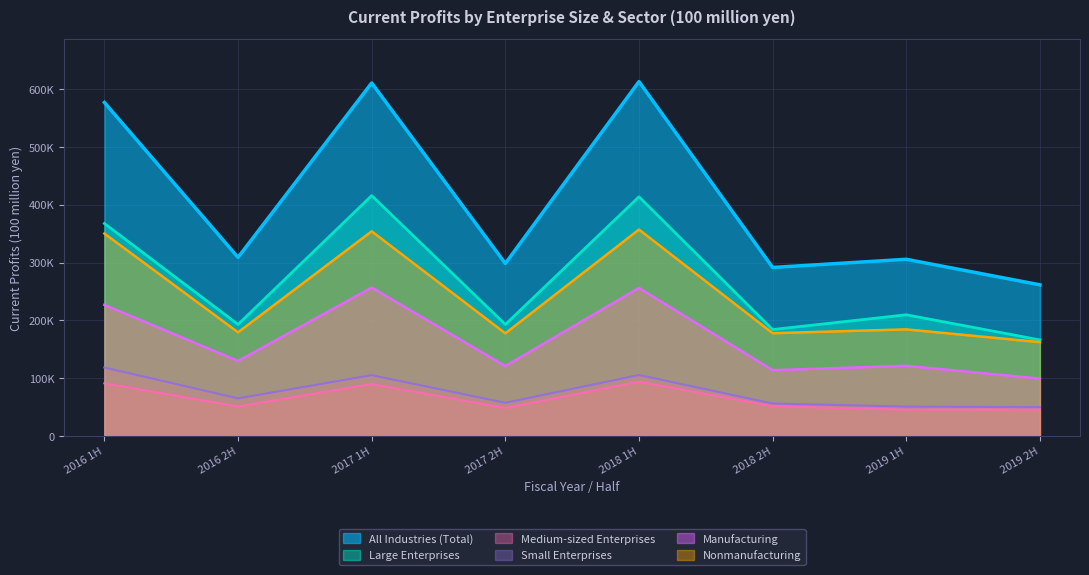

Rank the categories by Manufacturing value from highest to lowest.

2017 1H, 2018 1H, 2016 1H, 2016 2H, 2019 1H, 2017 2H, 2018 2H, 2019 2H